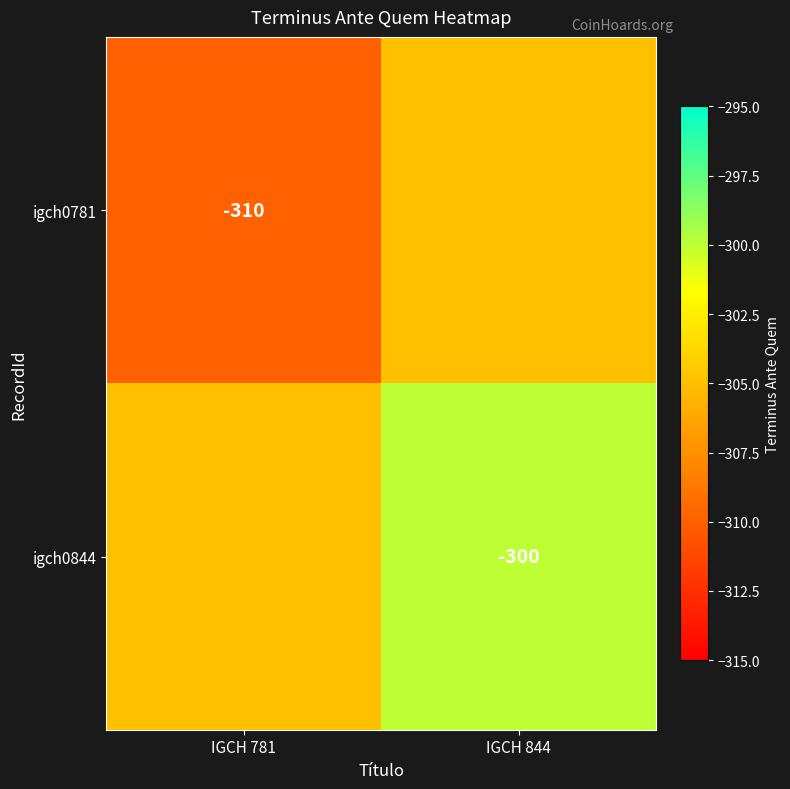

Is it true that igch0844 equals -433 at IGCH 844?

False